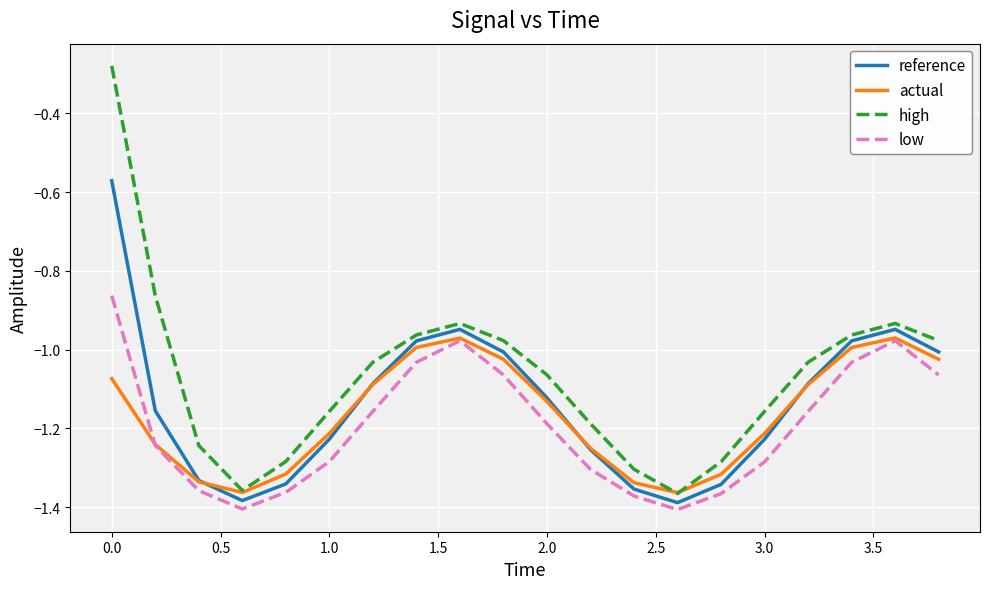

What is the difference between the maximum and minimum values in the reference series?

0.8